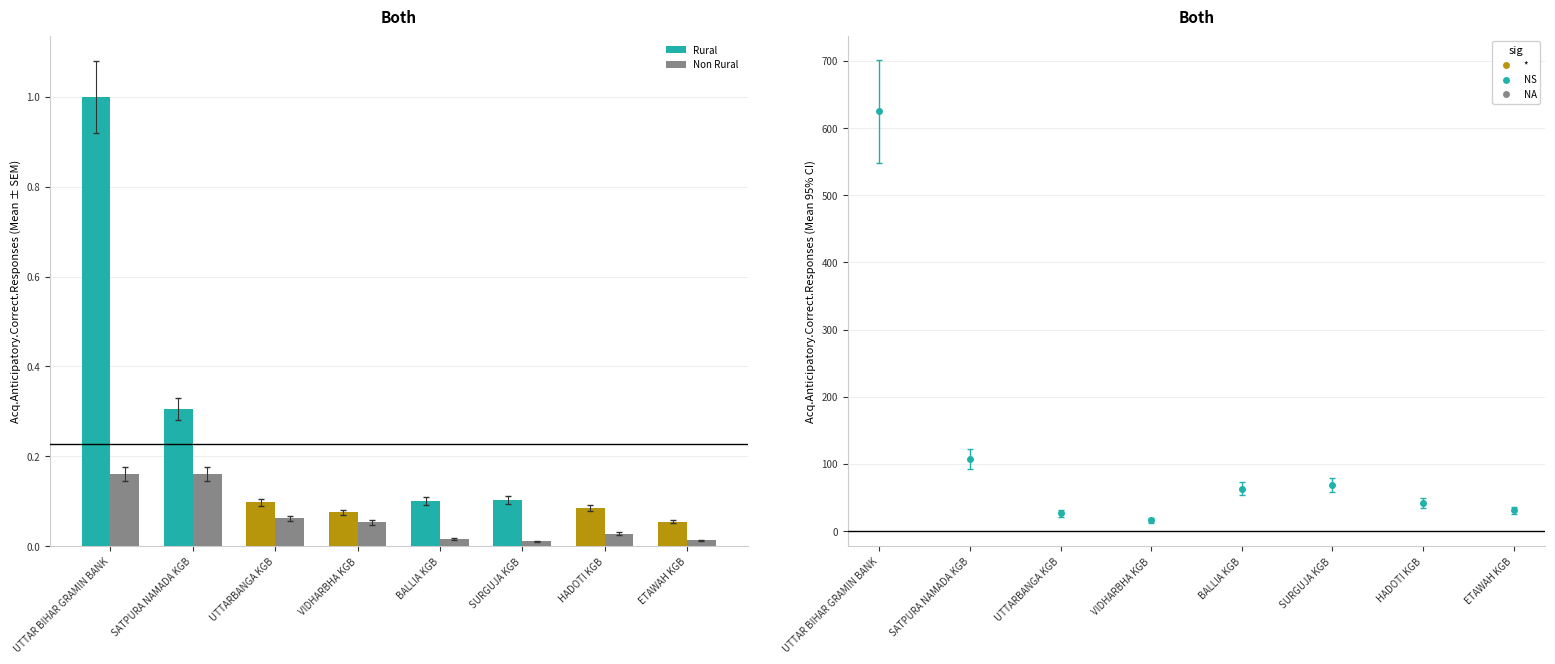

Which series changed the most between UTTARBANGA KGB and VIDHARBHA KGB?

Rural